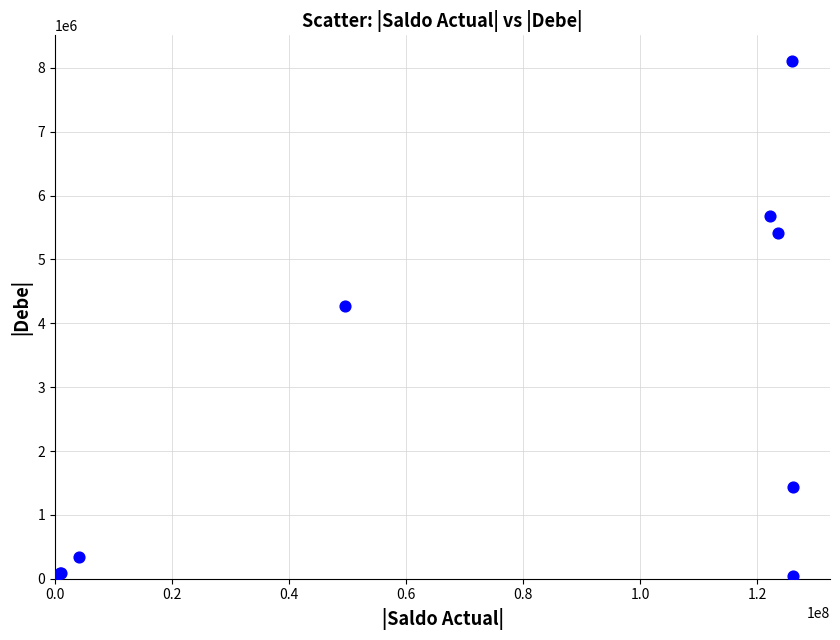

What Y value in the scatter plot is closest to 4052316?

4278452.8